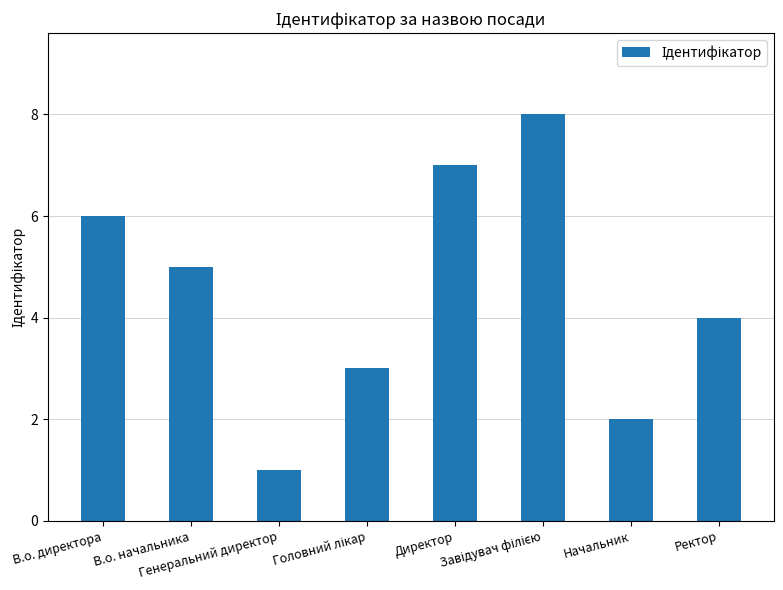

Reading left to right, extract all data points from this chart.

6	5	1	3	7	8	2	4